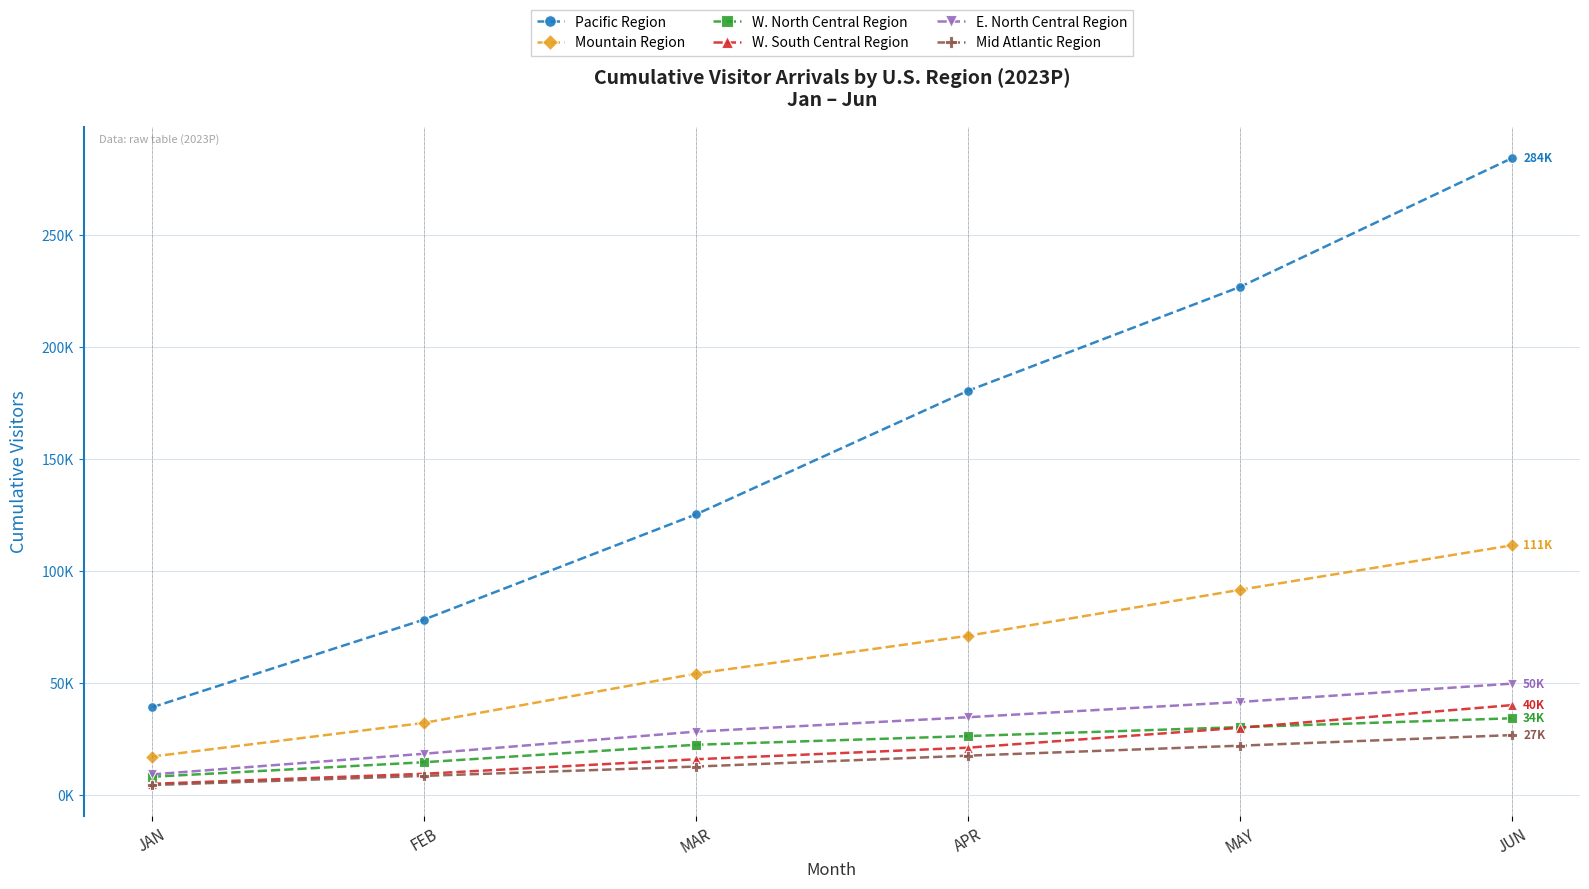

Is this an area chart (filled region under the line)?

No